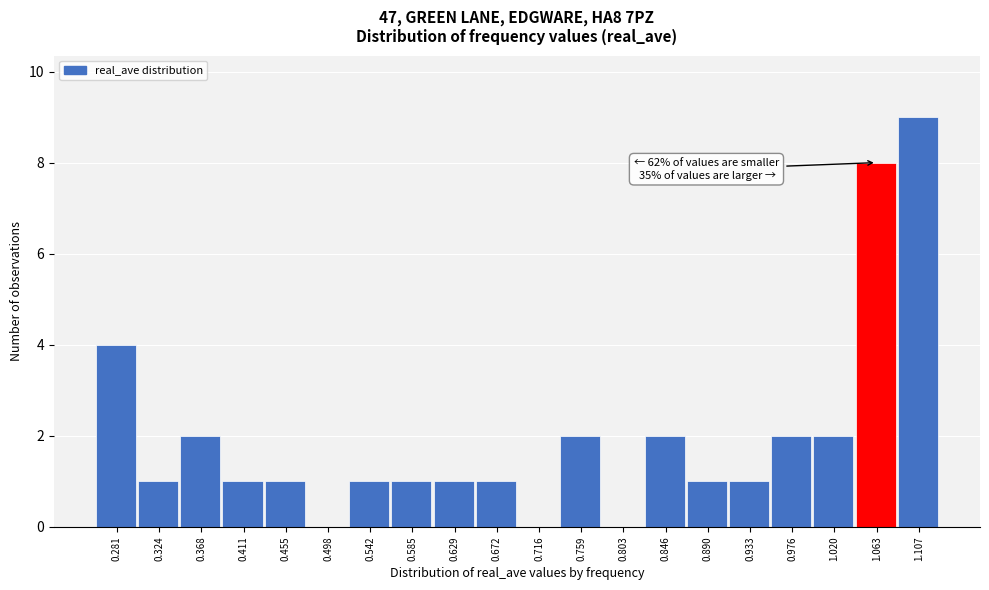

Reading left to right, list all the values displayed in this chart.

0.281=4	0.324=1	0.368=2	0.411=1	0.455=1	0.498=0	0.542=1	0.585=1	0.629=1	0.672=1	0.716=0	0.759=2	0.803=0	0.846=2	0.890=1	0.933=1	0.976=2	1.020=2	1.063=8	1.107=9